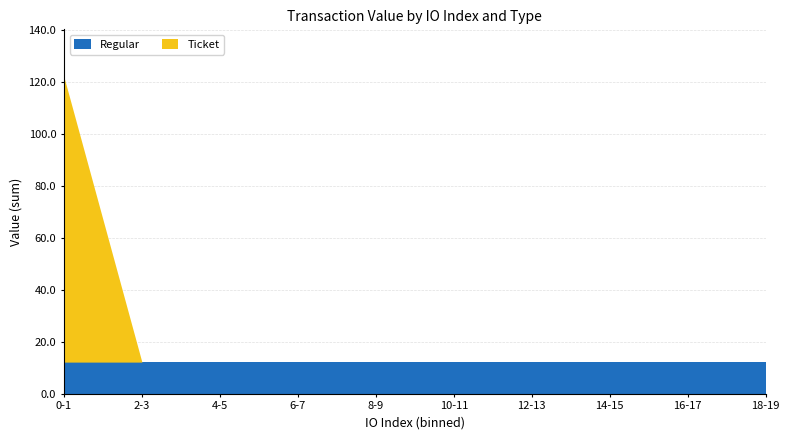

What is the average value of the Regular series?

12.2